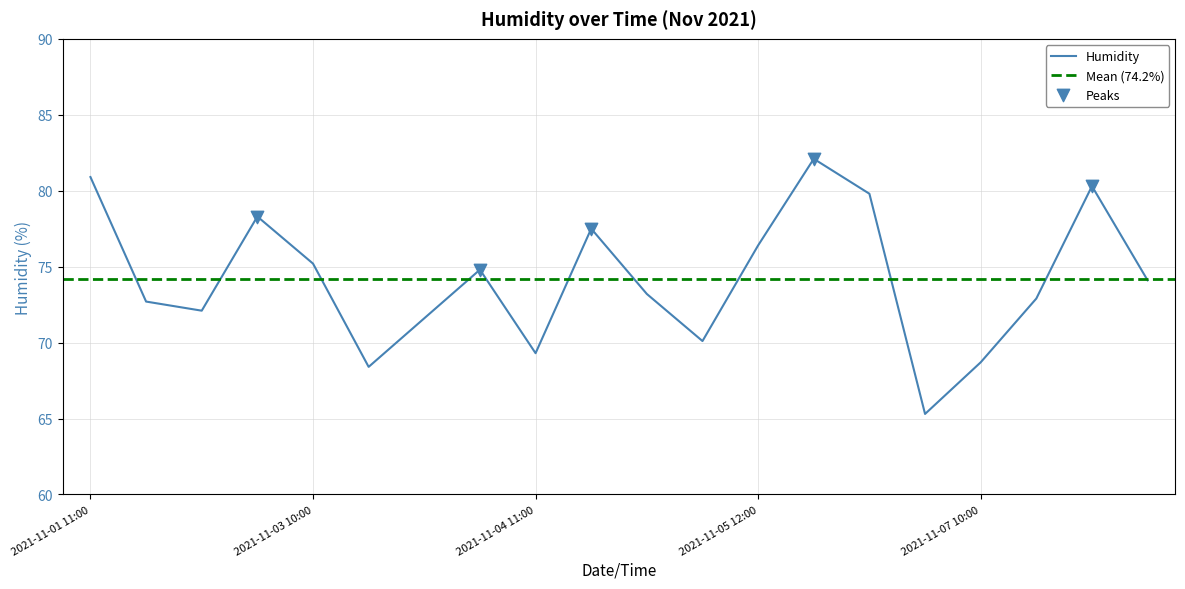

What is the change in value from 2021-11-03 11:00 to 2021-11-06 10:00?

+11.4